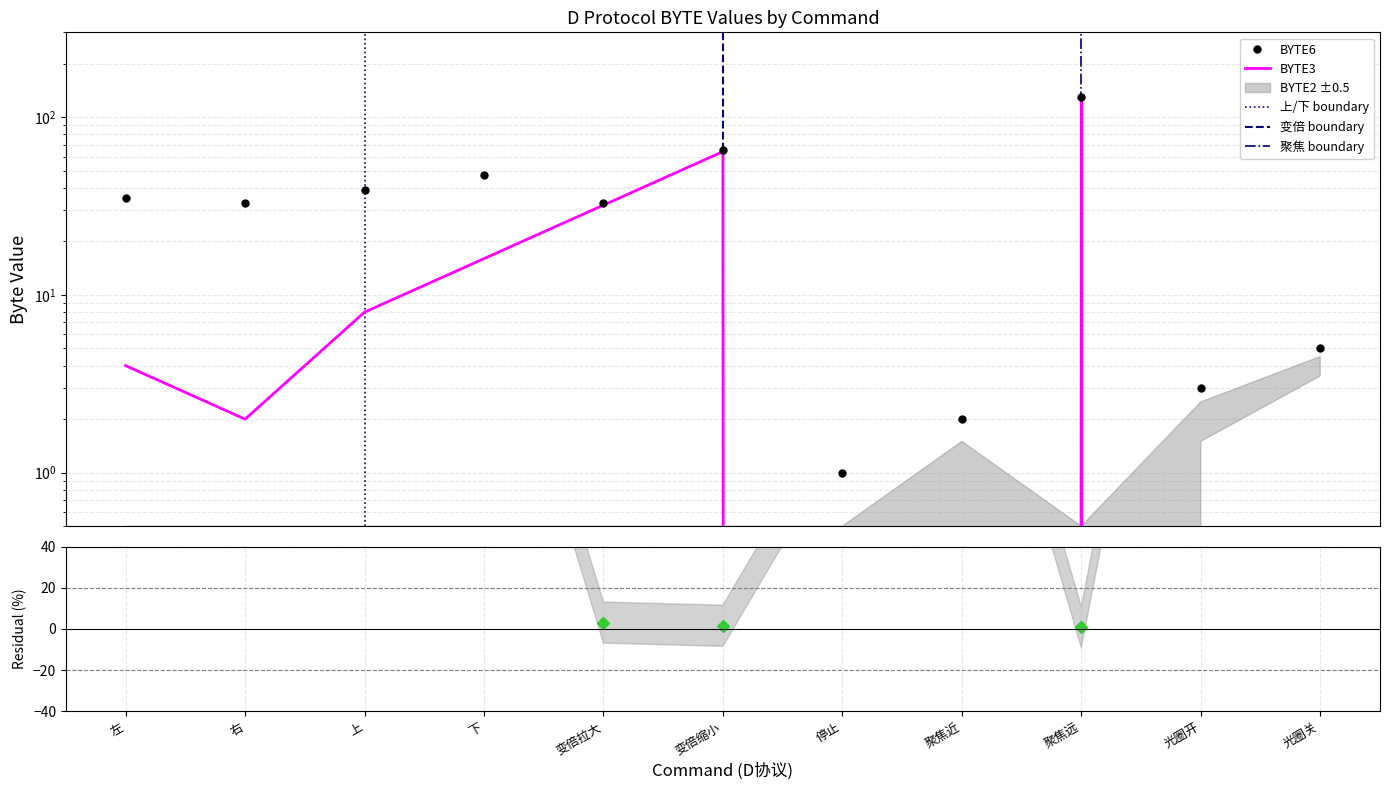

The value of BYTE3 at 光圈开 is 0. True or false?

True